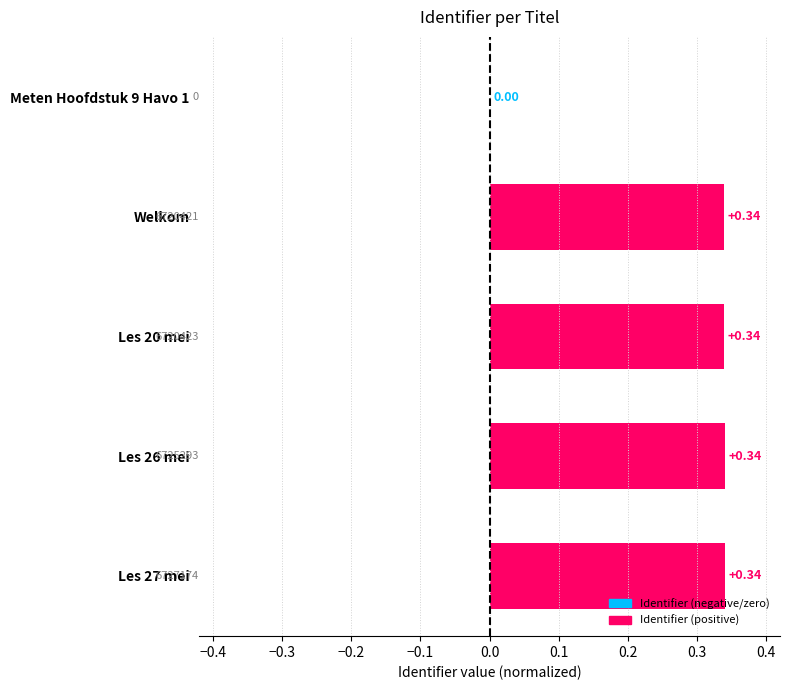

How many values exceed 0?

4